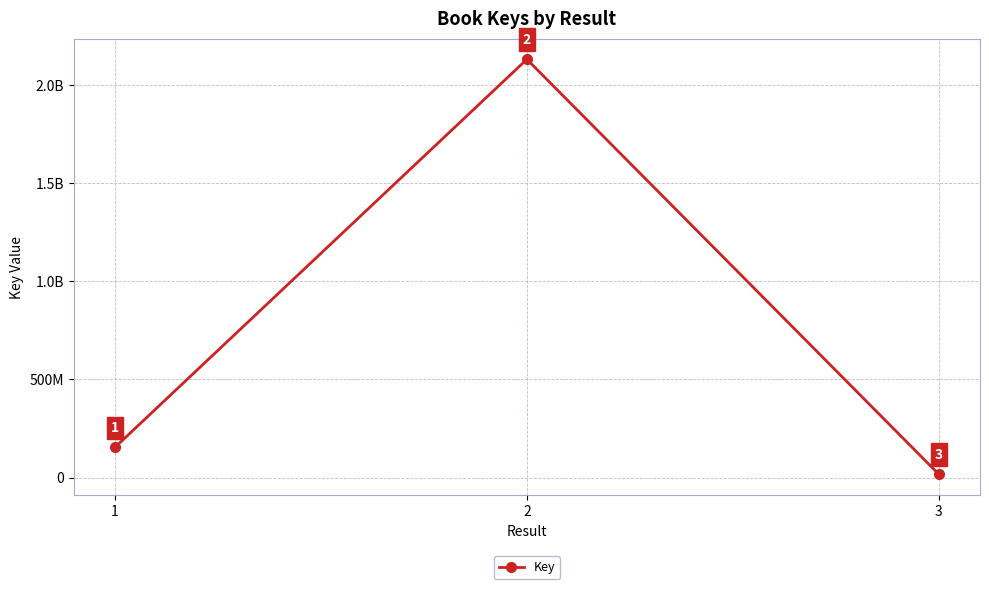

List the labels in order of value, largest first.

2, 1, 3